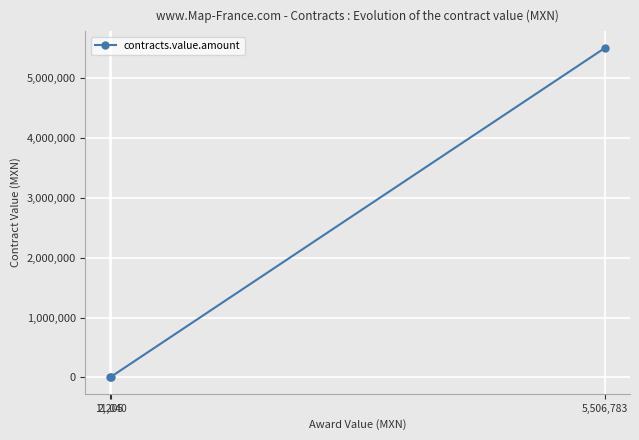

The chart shows a value of 2205.9 at 2,205. True or false?

True